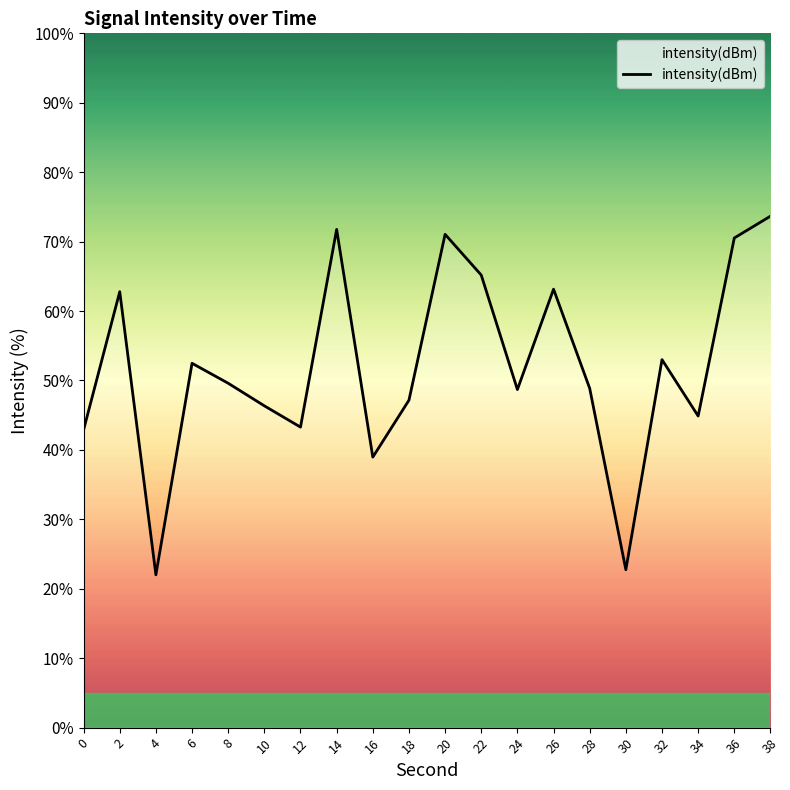

Does the chart display data point markers on the line(s)?

No